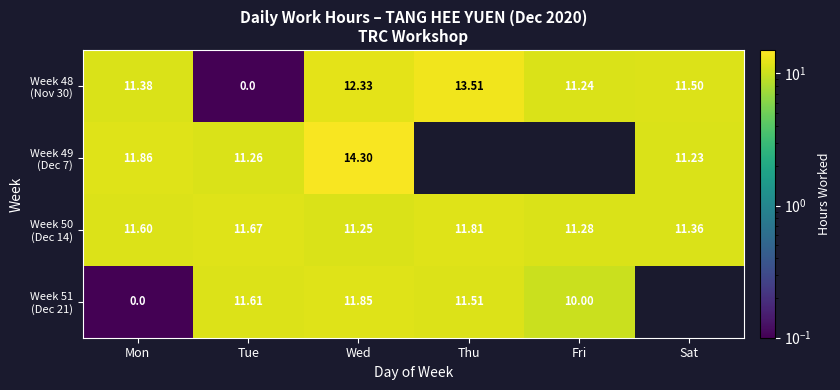

Is the value of Week 49 (Dec 7) at Sat greater than the value of Week 50 (Dec 14) at Sat?

No